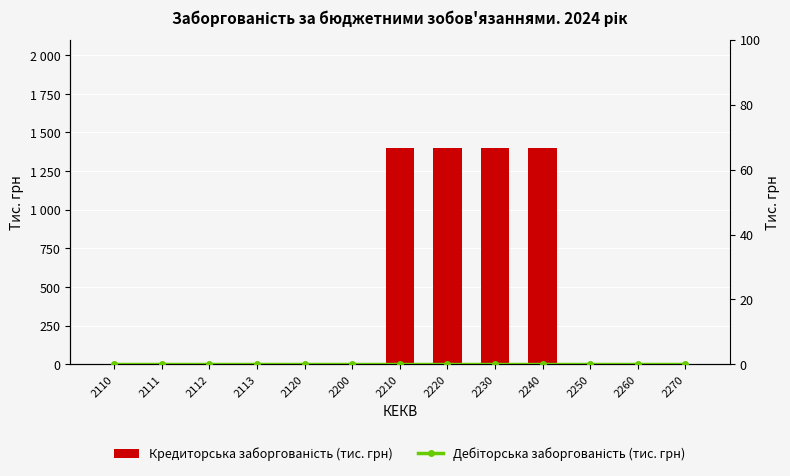

Rank the series by their maximum value, from lowest to highest.

Дебіторська заборгованість (тис. грн), Кредиторська заборгованість (тис. грн)